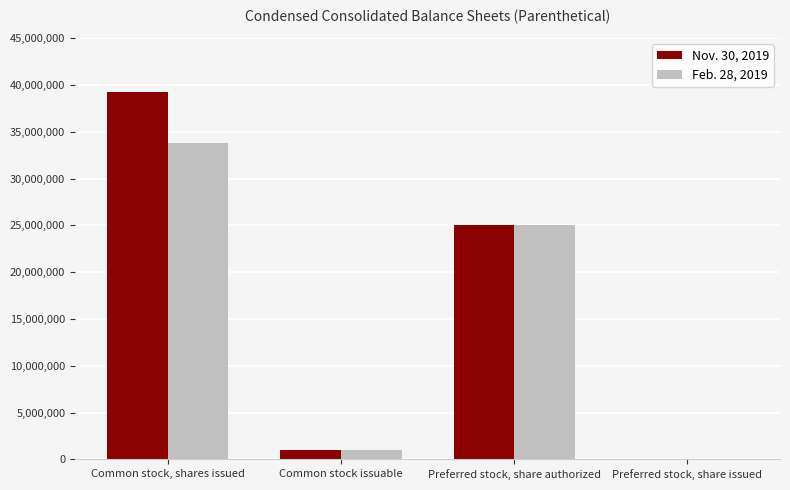

Which category has the highest value in the Feb. 28, 2019 series?

Common stock, shares issued